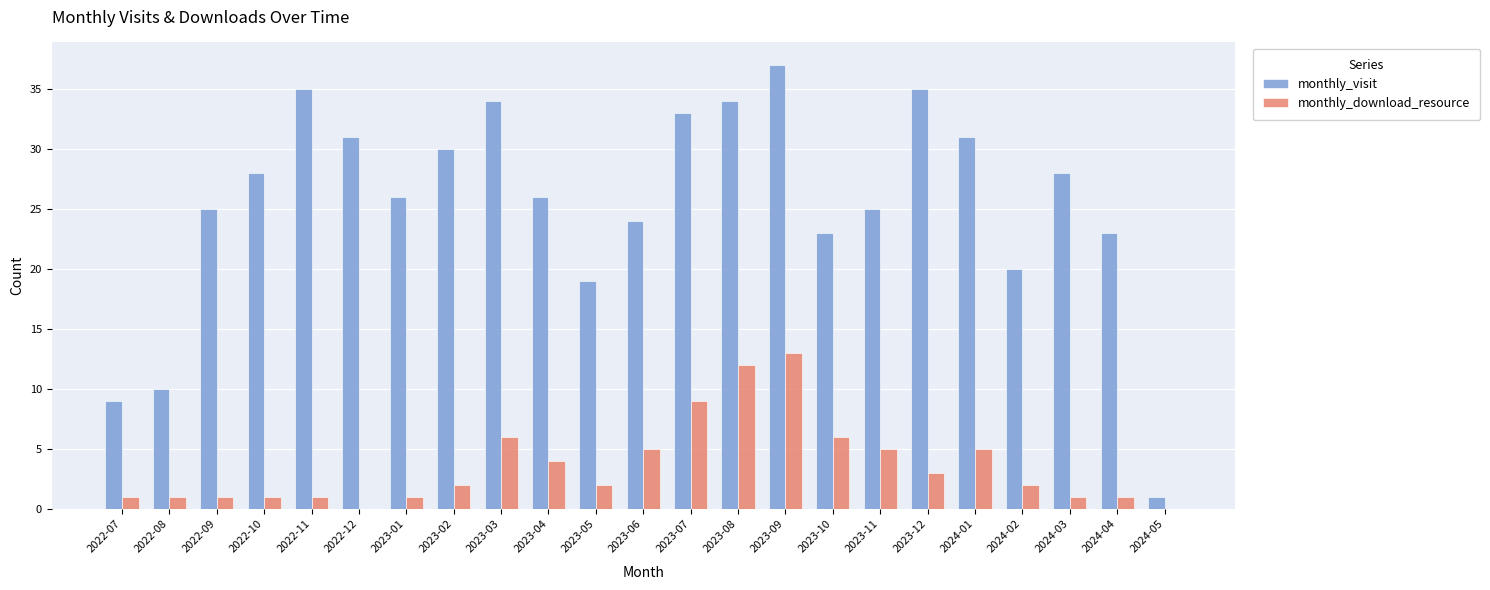

The monthly_visit series shows 19 at 2023-05. True or false?

True